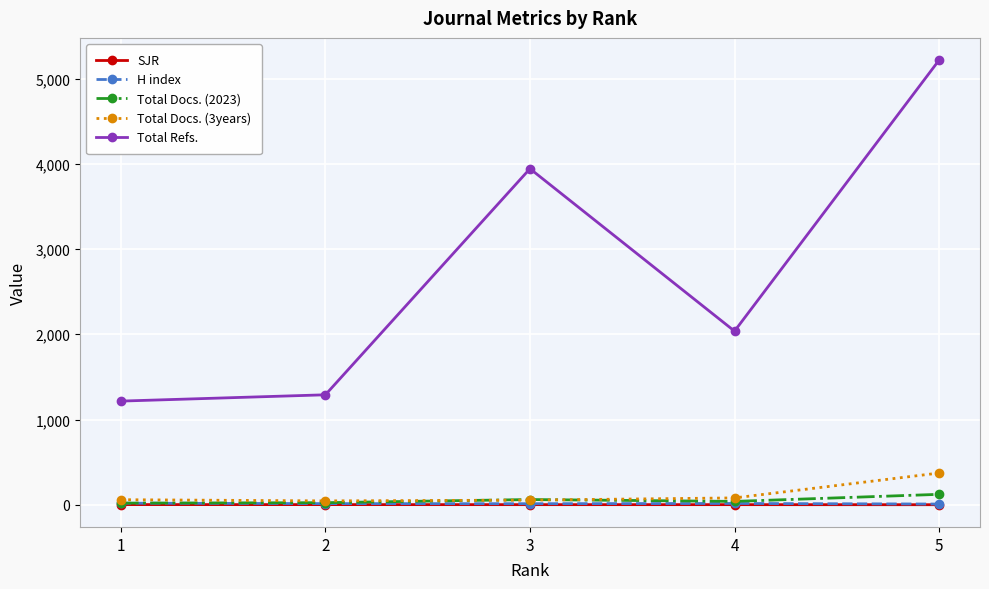

At which label is Total Refs. closest to 3216?

3